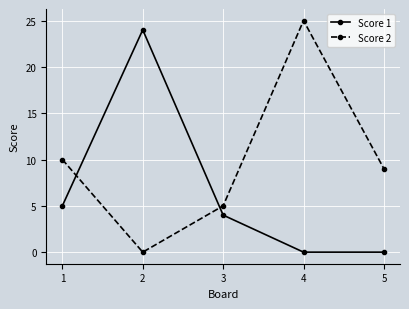

What is the difference between the highest and lowest values at 5?

9